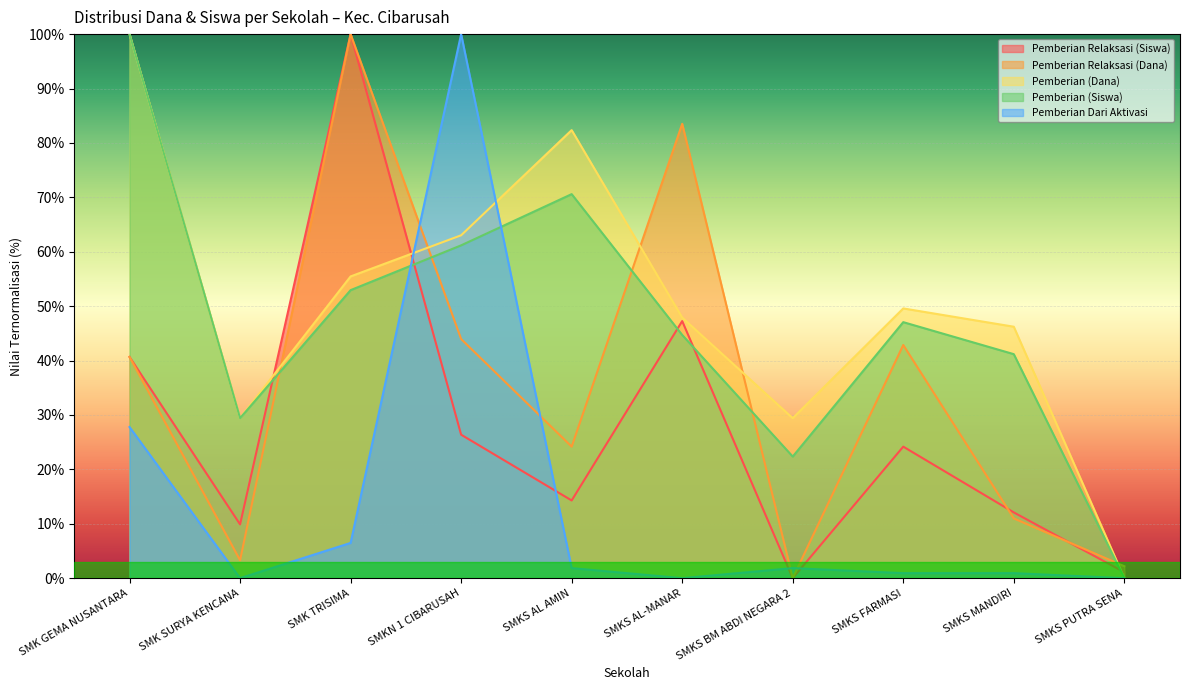

How many values in Pemberian (Dana) are above zero?

9